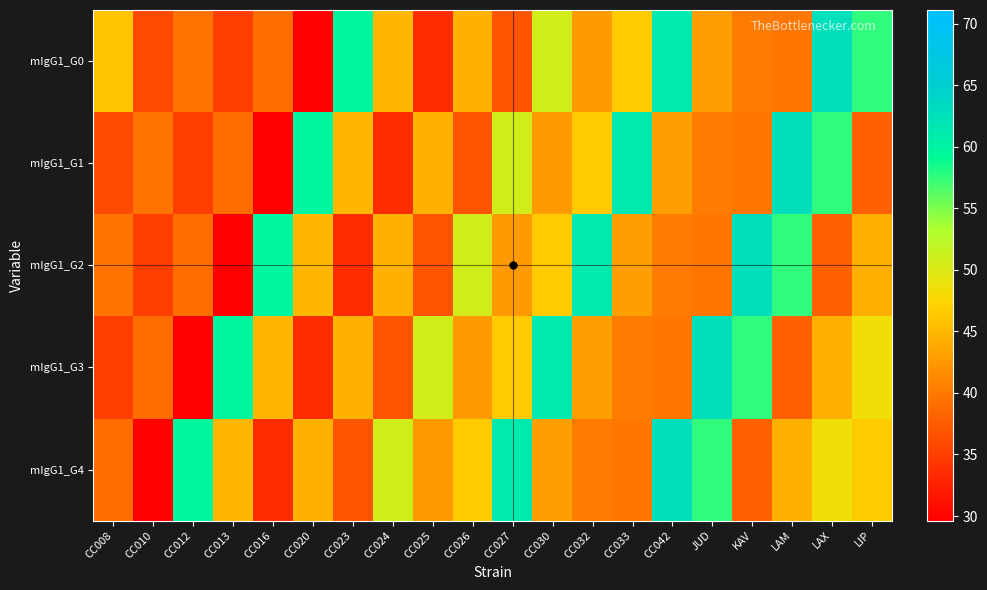

At how many categories does at least one series exceed 51?

15